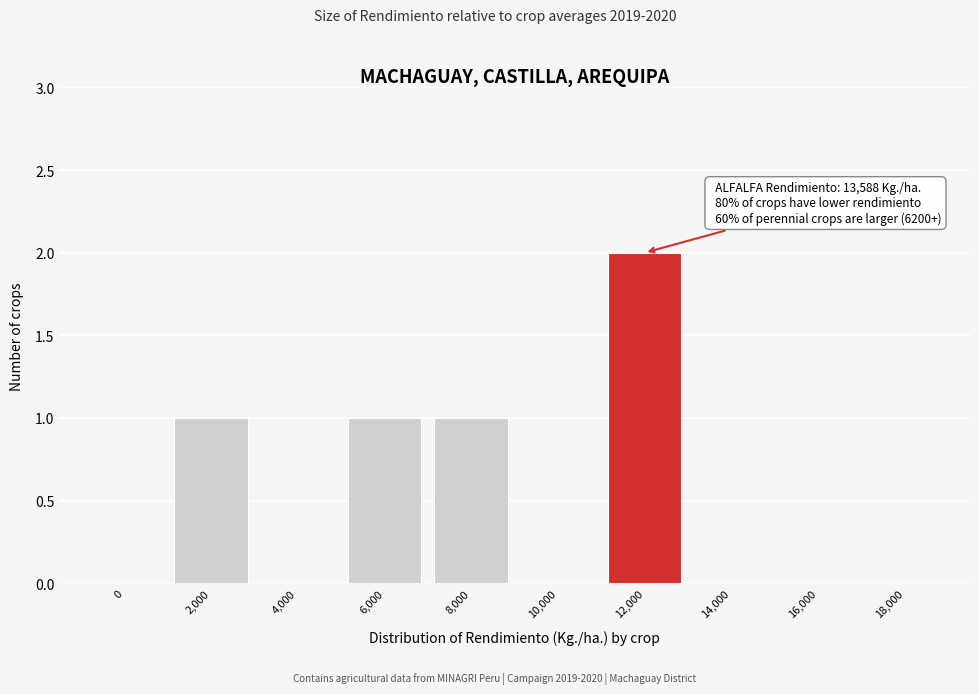

Reading left to right, list all the values displayed in this chart.

0=0	2,000=1	4,000=0	6,000=1	8,000=1	10,000=0	12,000=2	14,000=0	16,000=0	18,000=0